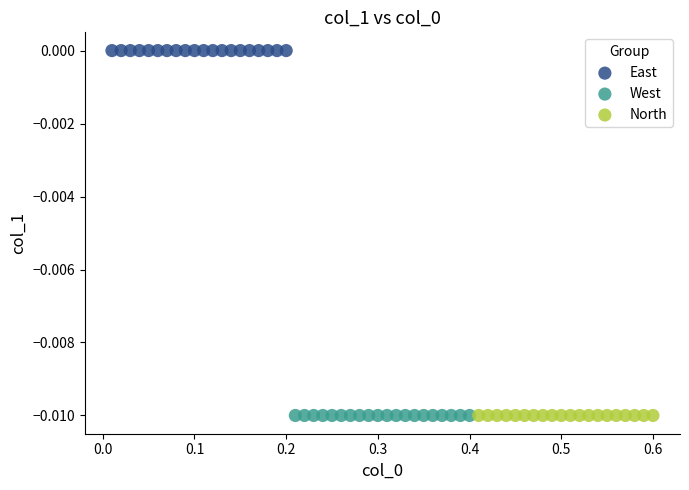

What are all the series names shown in the legend?

East, West, North